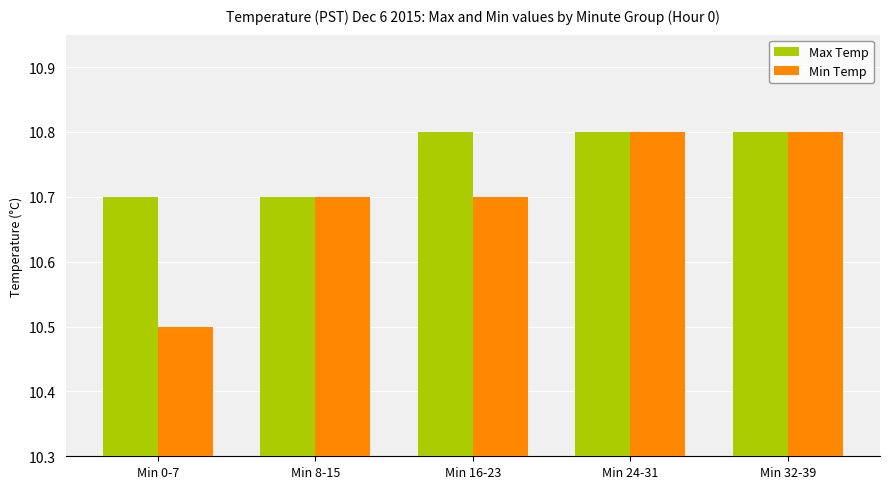

What is the total value across all series at Min 32-39?

21.6